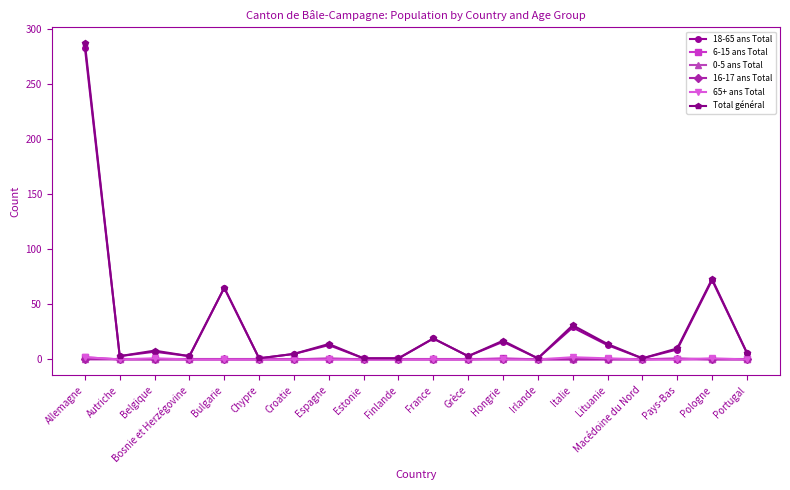

What is the maximum value for 0-5 ans Total?

1